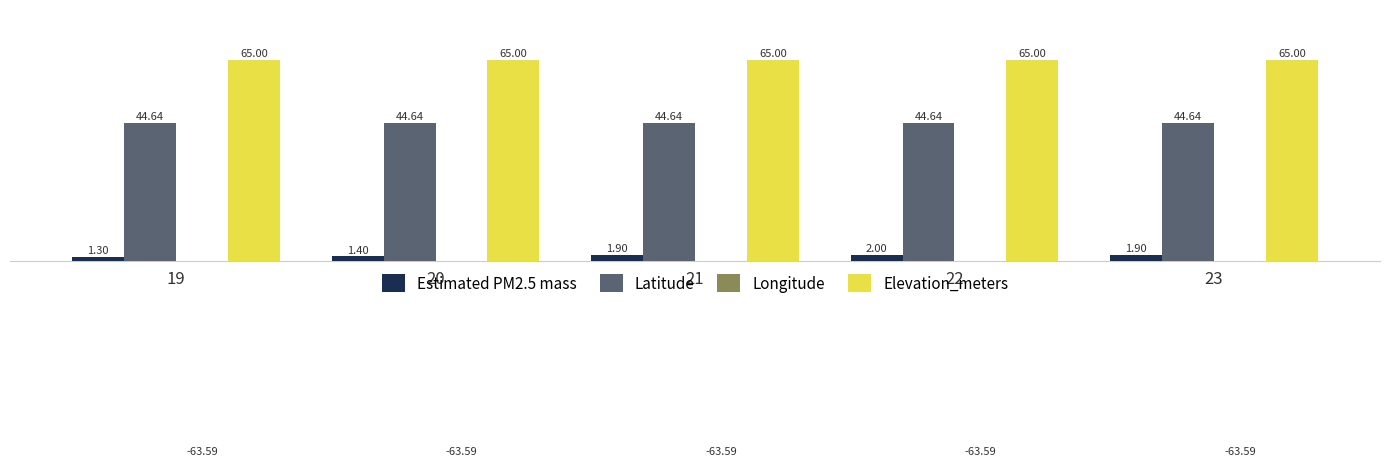

Which has a higher value, 23 or 21?

23